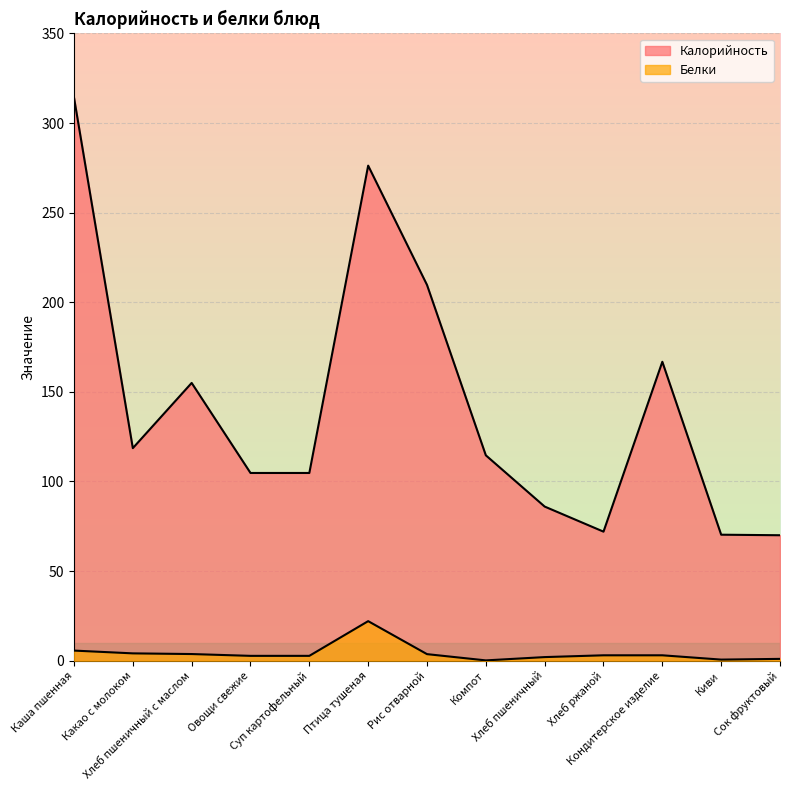

How many categories are shown in the chart?

13